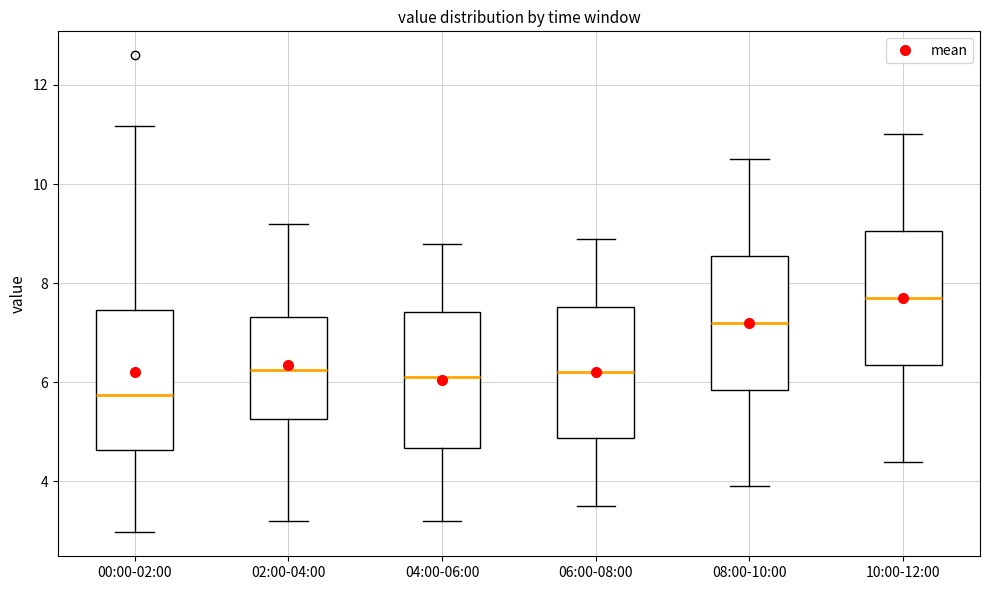

Reading left to right, read every box against the y-axis: the position of its median line, the range the box covers, and the ends of its whiskers. The values are not printed on the chart, so give them approximately, as read against the axis.

00:00-02:00: median 5.8, box 4.6 to 7.4, whiskers 3.0 to 11.2
02:00-04:00: median 6.2, box 5.2 to 7.4, whiskers 3.2 to 9.2
04:00-06:00: median 6.2, box 4.6 to 7.4, whiskers 3.2 to 8.8
06:00-08:00: median 6.2, box 4.8 to 7.6, whiskers 3.6 to 9.0
08:00-10:00: median 7.2, box 5.8 to 8.6, whiskers 4.0 to 10.6
10:00-12:00: median 7.8, box 6.4 to 9.0, whiskers 4.4 to 11.0